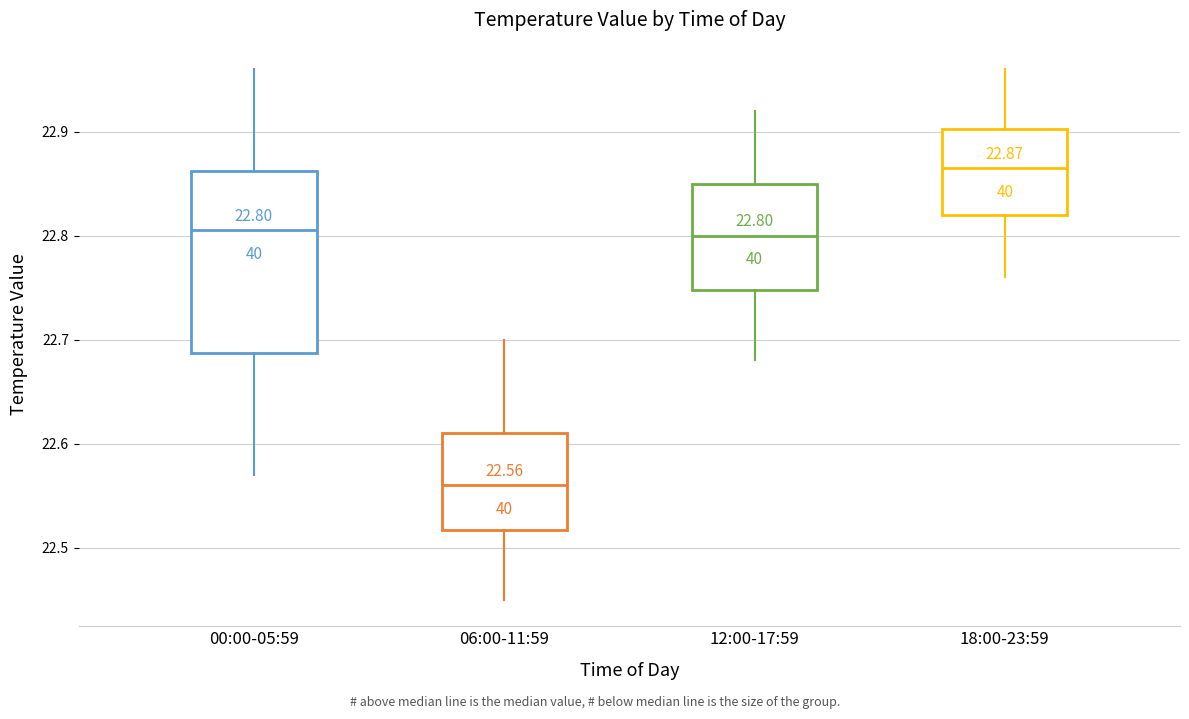

Which box is the tallest, from its lower edge to its upper edge?

00:00-05:59